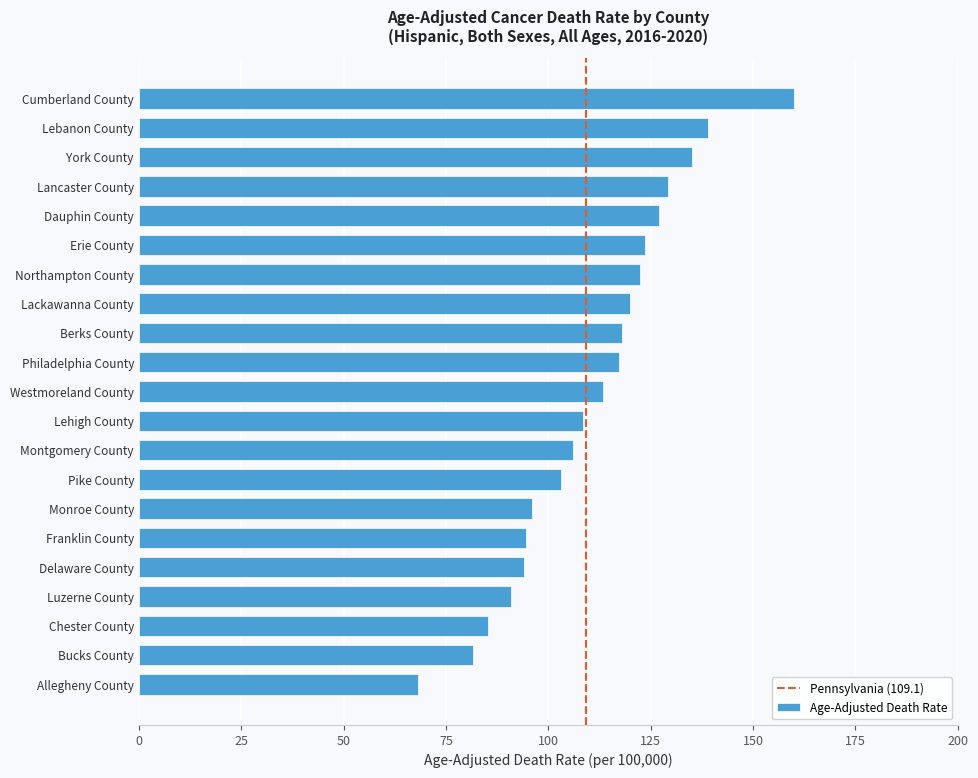

Approximately how many times larger is the value at Chester County compared to Monroe County?

0.9